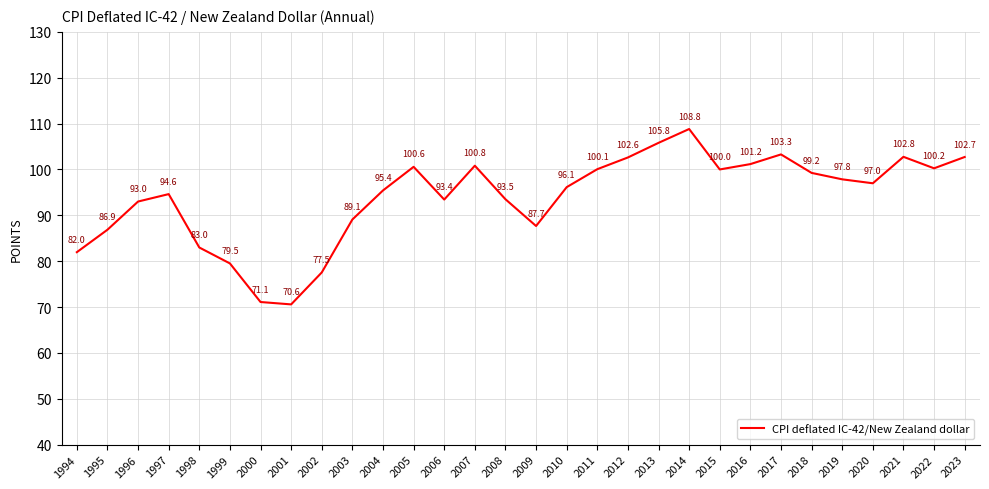

Where is the data nearest to the value 89?

2003